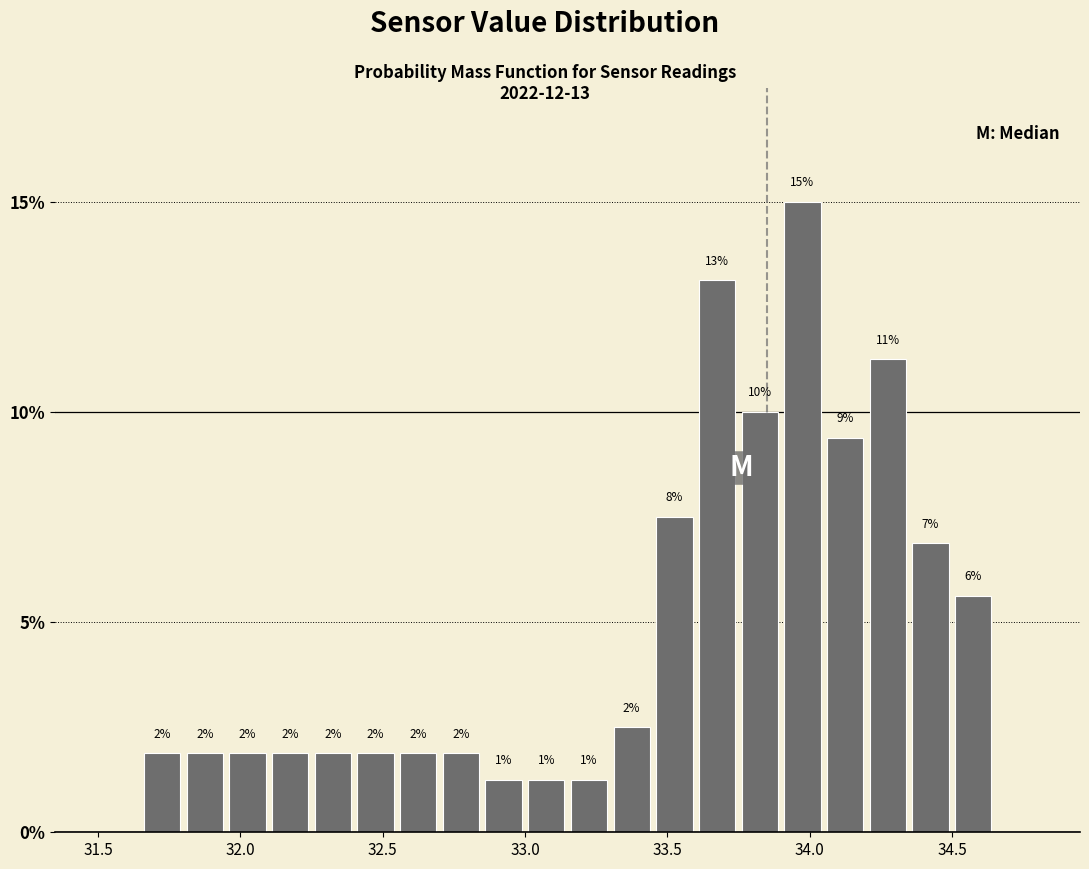

Around what value on the x-axis is the tallest bar? Give the approximate position of its centre, as read against the axis.

34.00